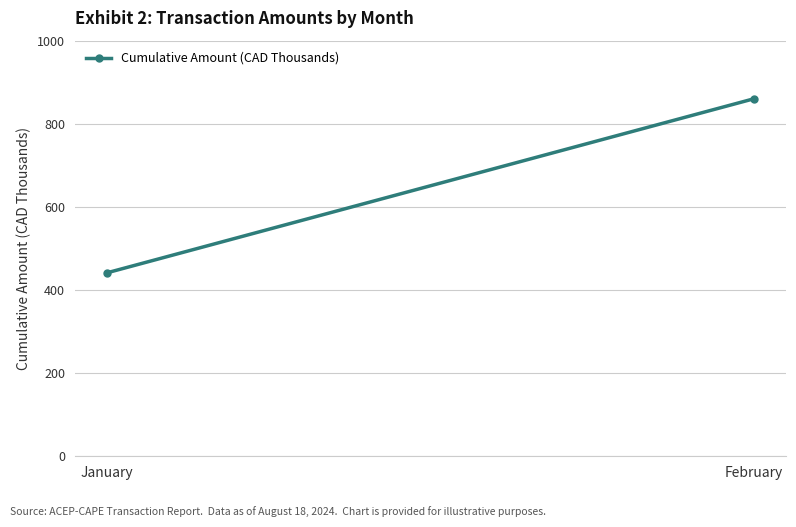

Reading right to left, what are all the values shown in this chart?

860.0	441.5